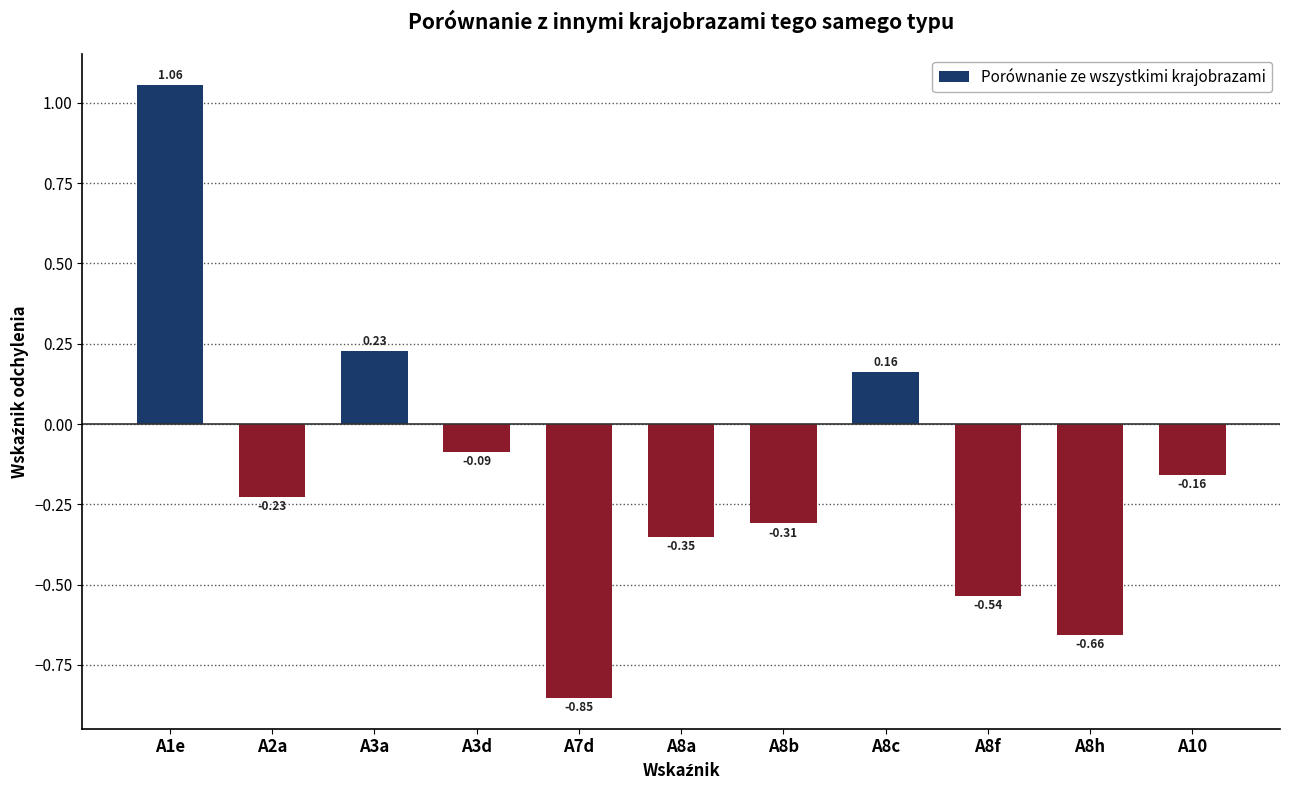

The chart shows a value of -0.2 at A8h. True or false?

False